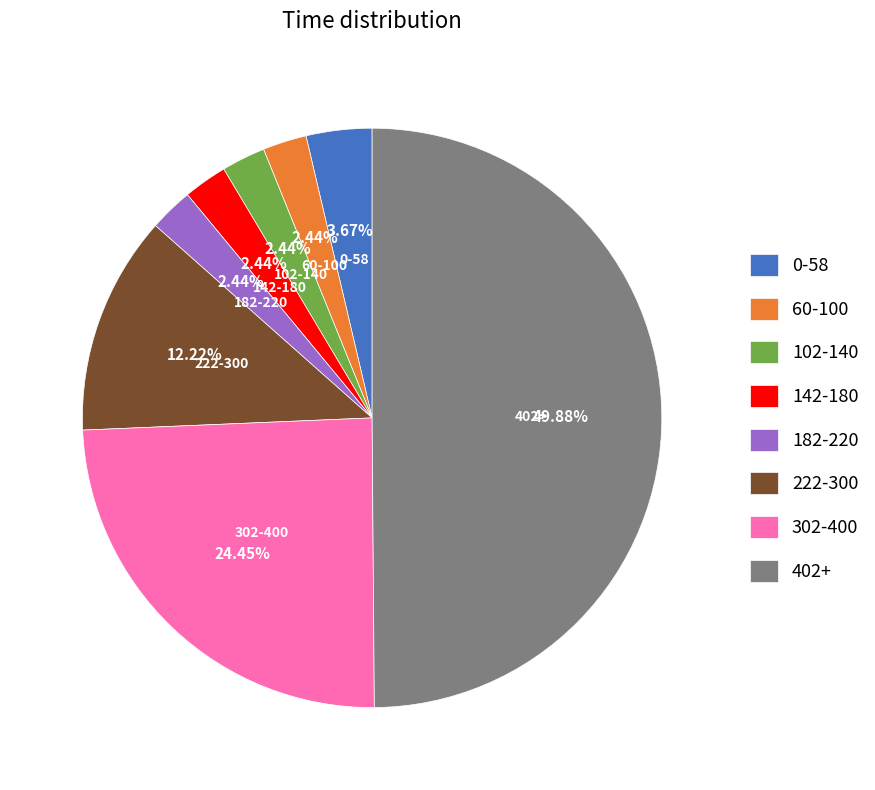

Count the number of slices in the pie.

8